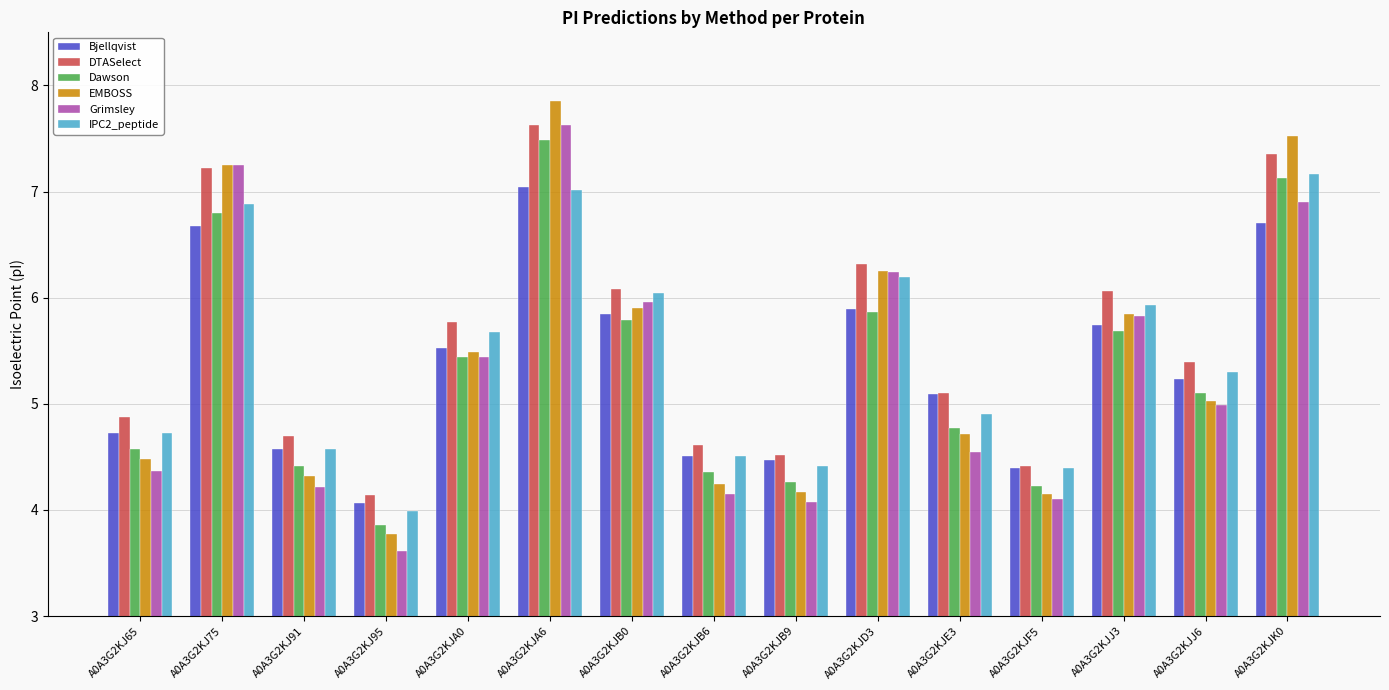

What is the minimum value for EMBOSS?

3.8